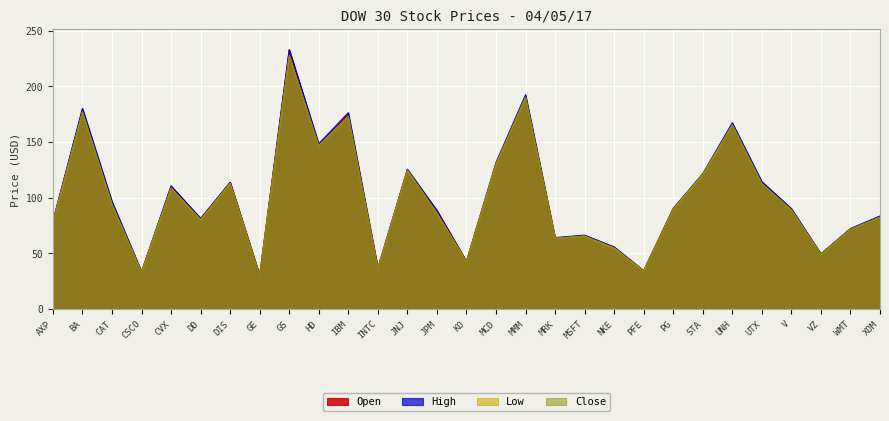

What is the sum of the Low values at DIS and GE?

142.7